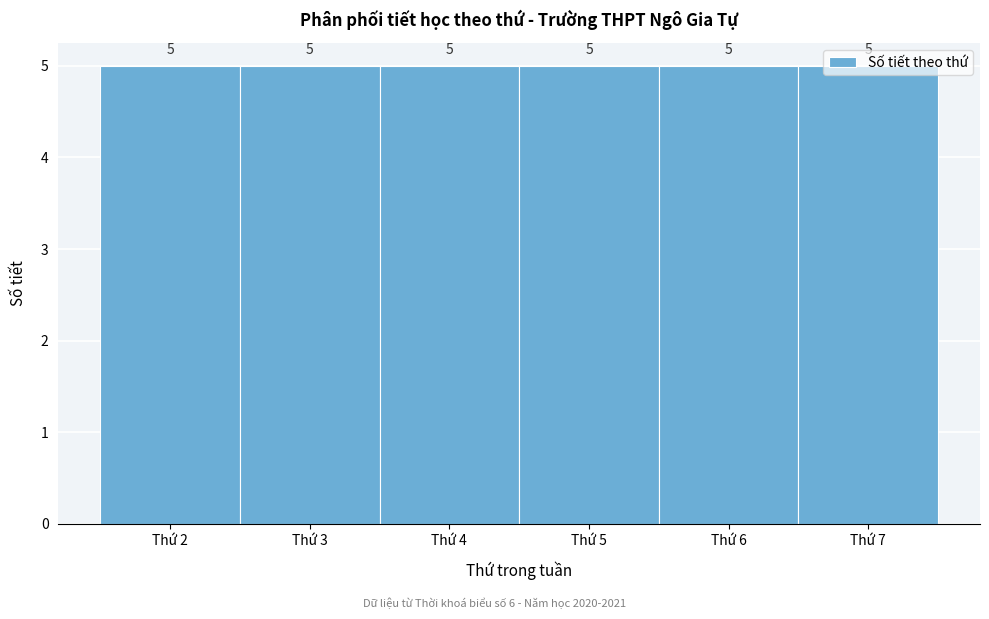

Reading left to right, transcribe this chart: for each bar, give the range it covers on the x-axis and its height.

1.5 to 2.5: 5
2.5 to 3.5: 5
3.5 to 4.5: 5
4.5 to 5.5: 5
5.5 to 6.5: 5
6.5 to 7.5: 5